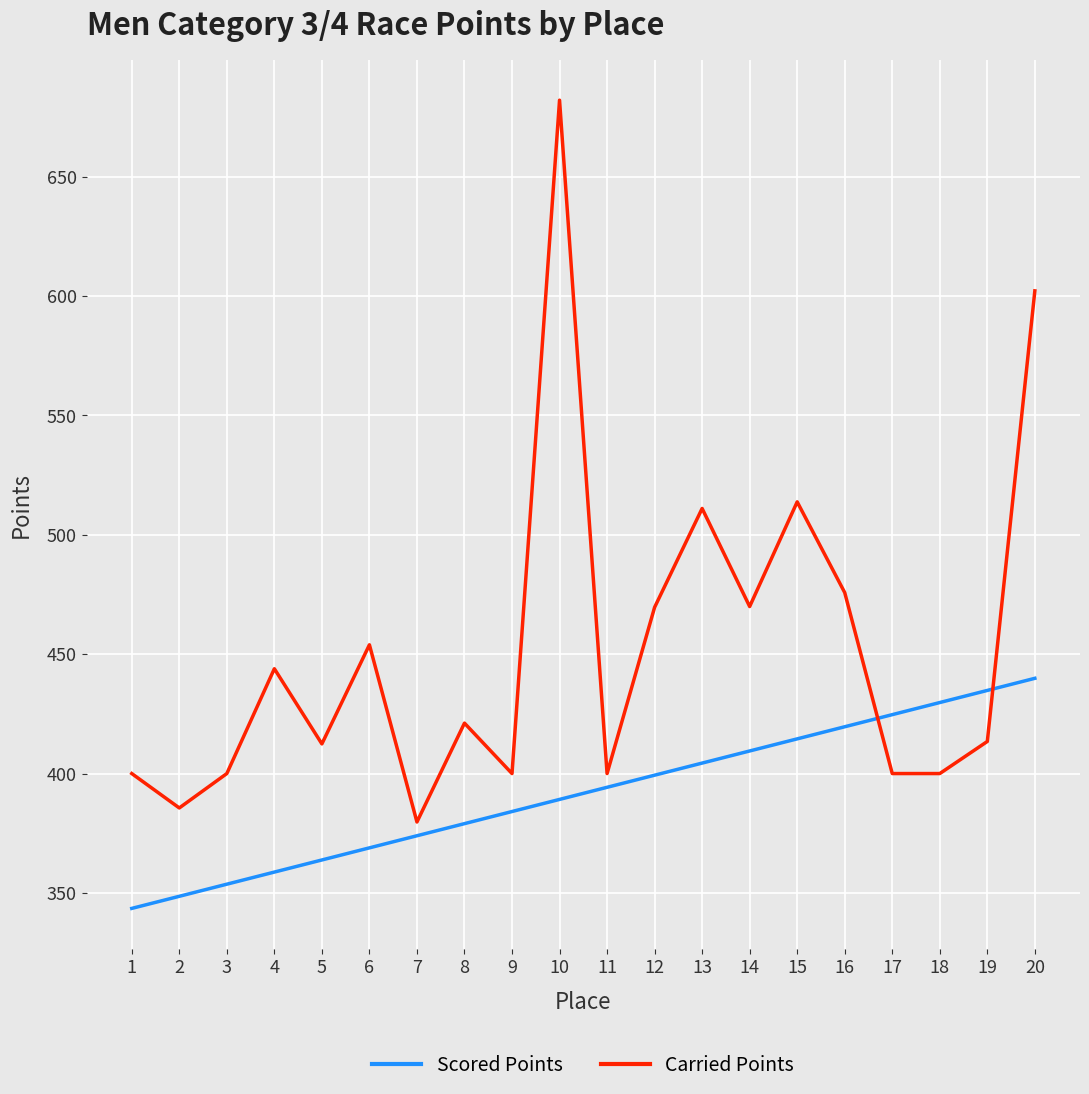

Rank the series by their average value, from highest to lowest.

Carried Points, Scored Points